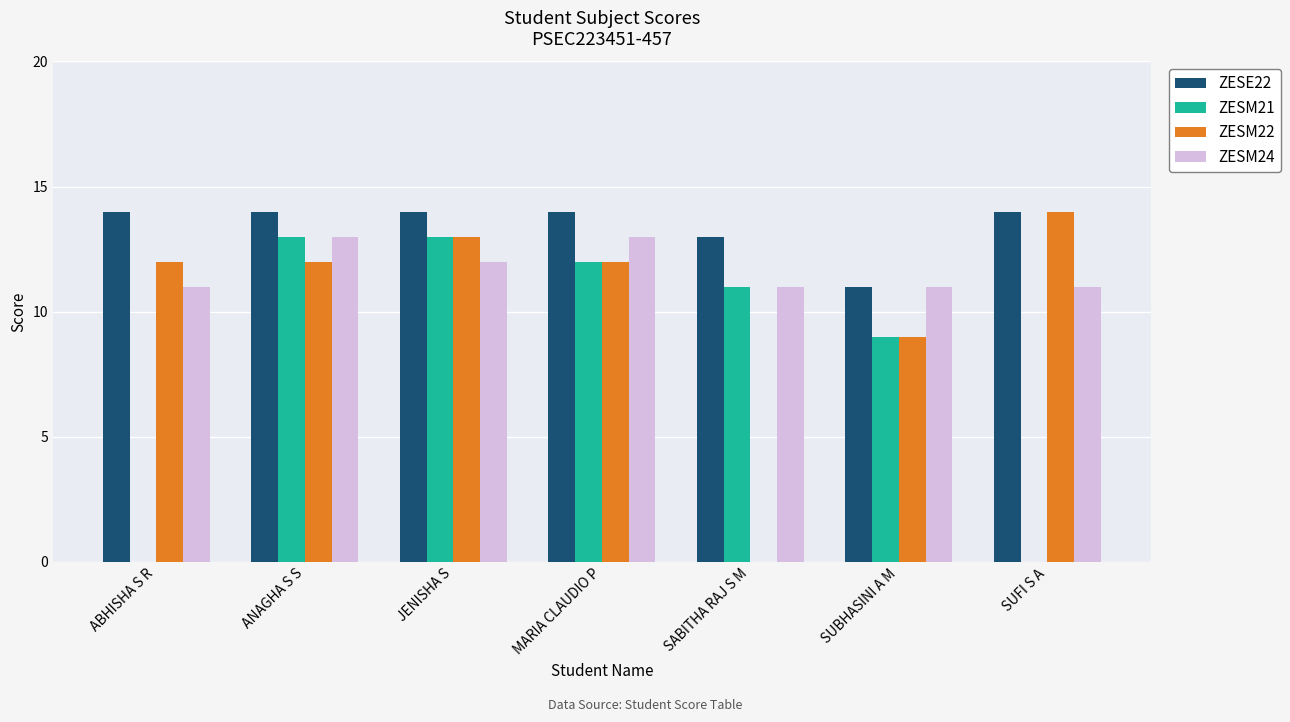

Reading left to right, extract all data points from this chart.

ZESE22: 14	14	14	14	13	11	14
ZESM21: 0	13	13	12	11	9	0
ZESM22: 12	12	13	12	0	9	14
ZESM24: 11	13	12	13	11	11	11